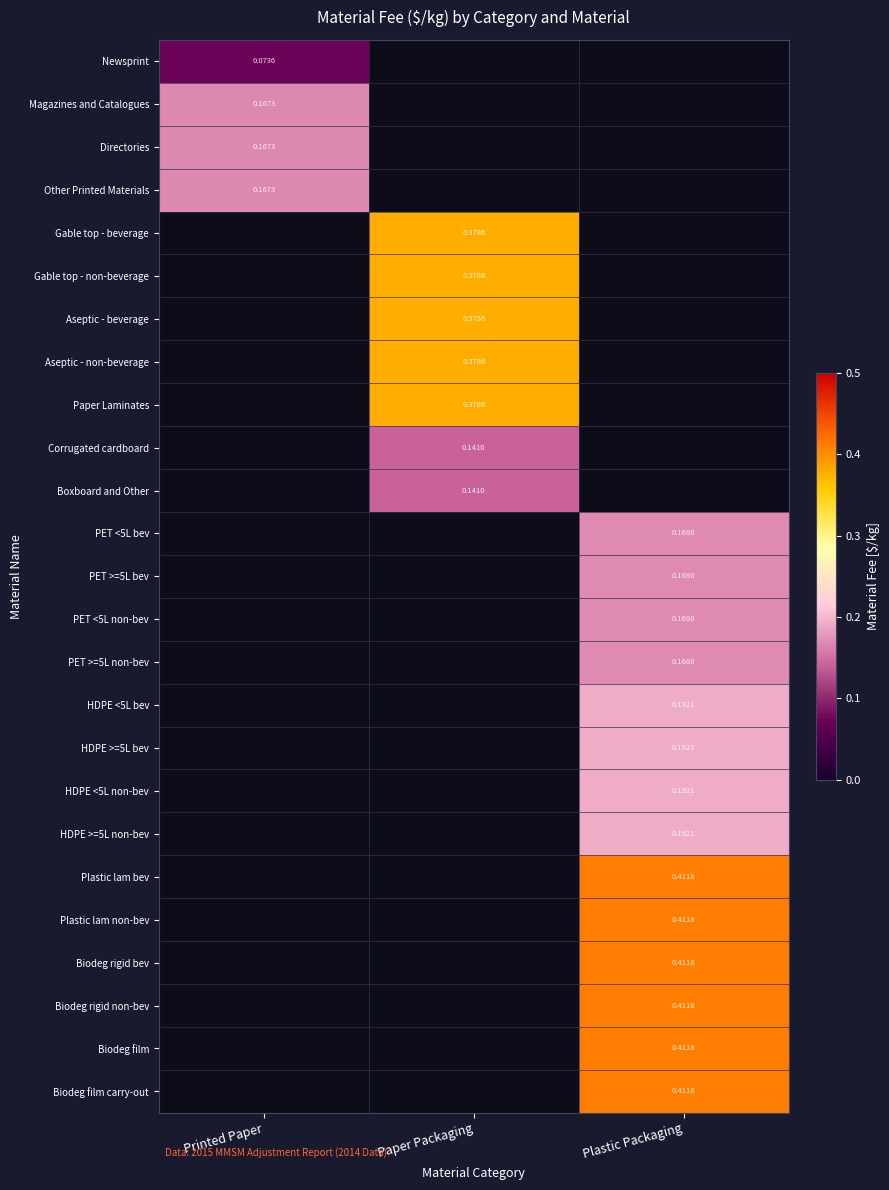

What is the smallest value displayed?

0.1